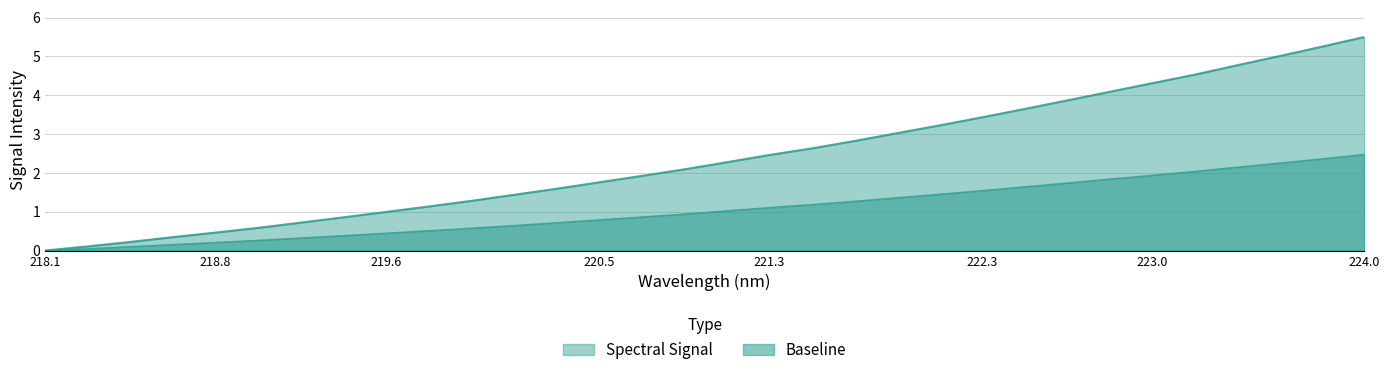

How many lines are shown in the chart?

2